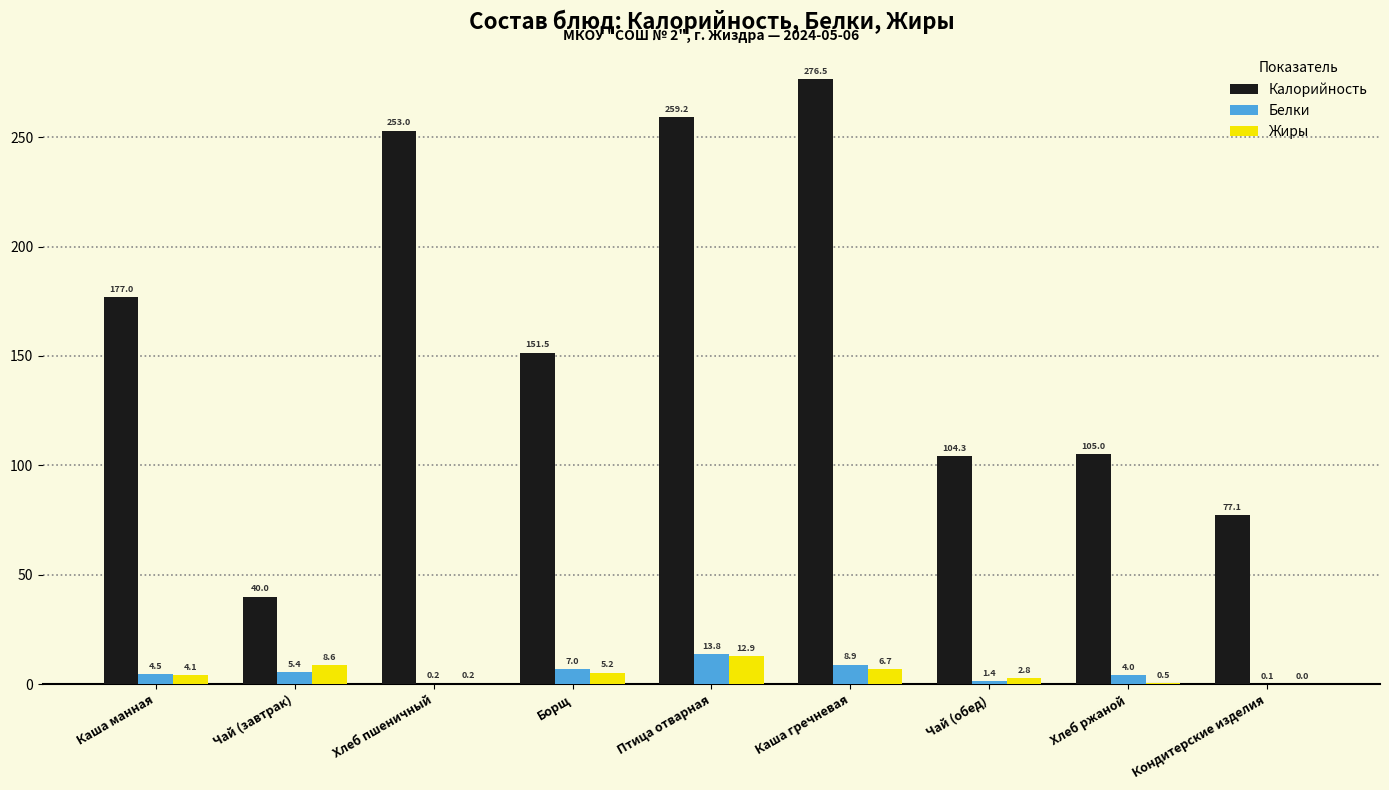

What is the sum of the Калорийность values at Каша гречневая and Хлеб пшеничный?

529.5